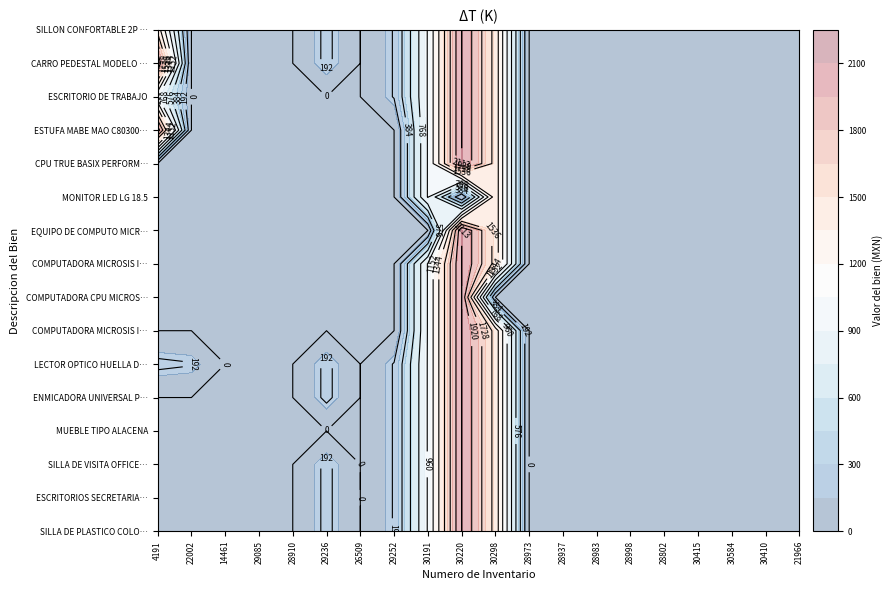

Between 5 and 15, which series saw the biggest shift?

SILLA DE PLASTICO COLOR BLANCO